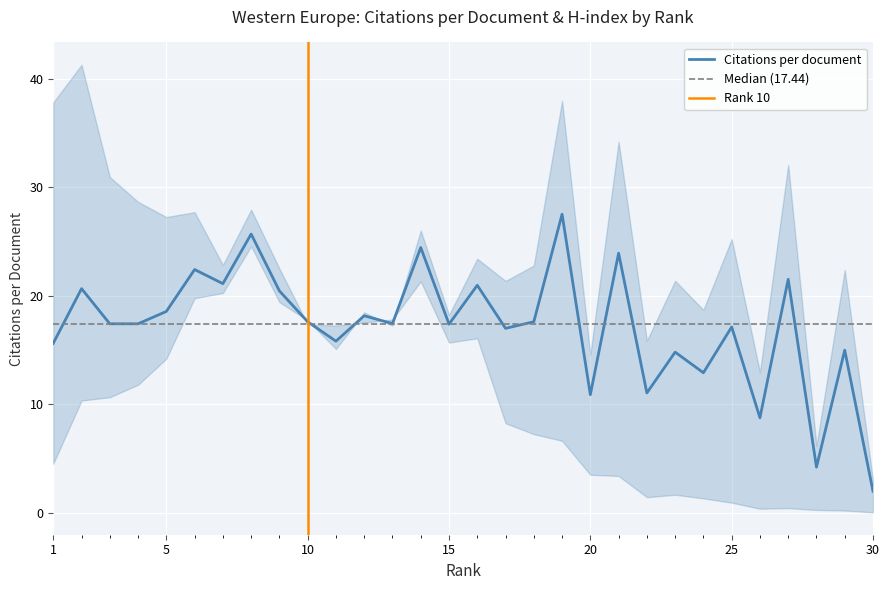

Reading left to right, transcribe all the data shown in this chart.

15.6	20.7	17.4	17.4	18.6	22.4	21.1	25.7	20.5	17.6	15.8	18.2	17.4	24.5	17.4	21.0	17.0	17.6	27.5	10.9	23.9	11.1	14.8	12.9	17.1	8.8	21.5	4.2	15.0	2.0